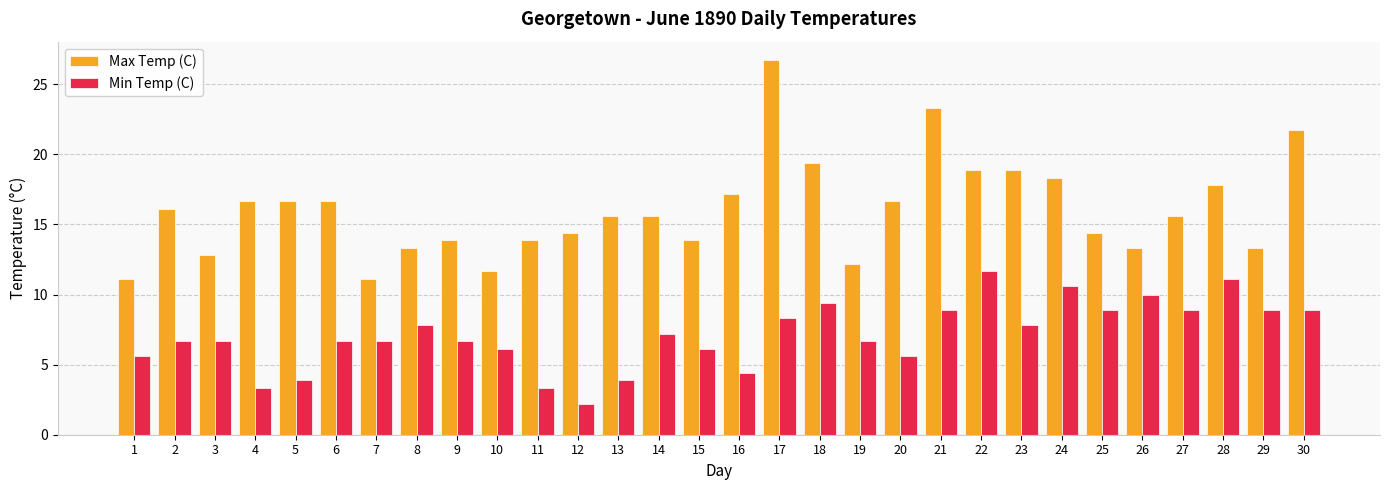

Which category has the highest value in the Min Temp (C) series?

22